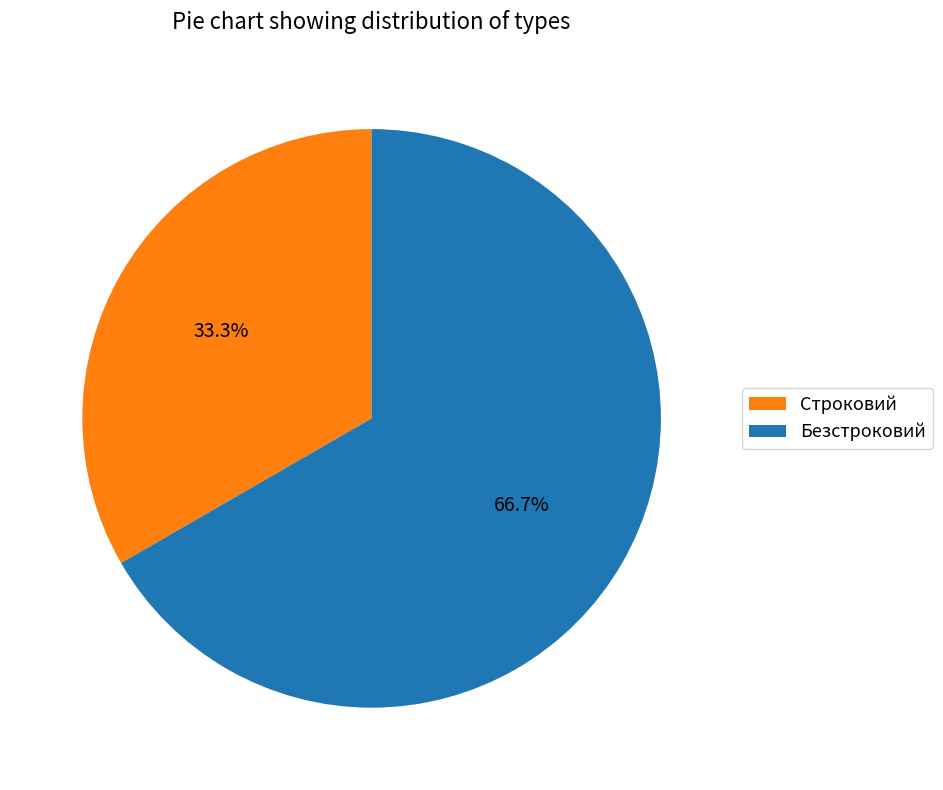

True or false: Строковий accounts for 33% of the total.

True